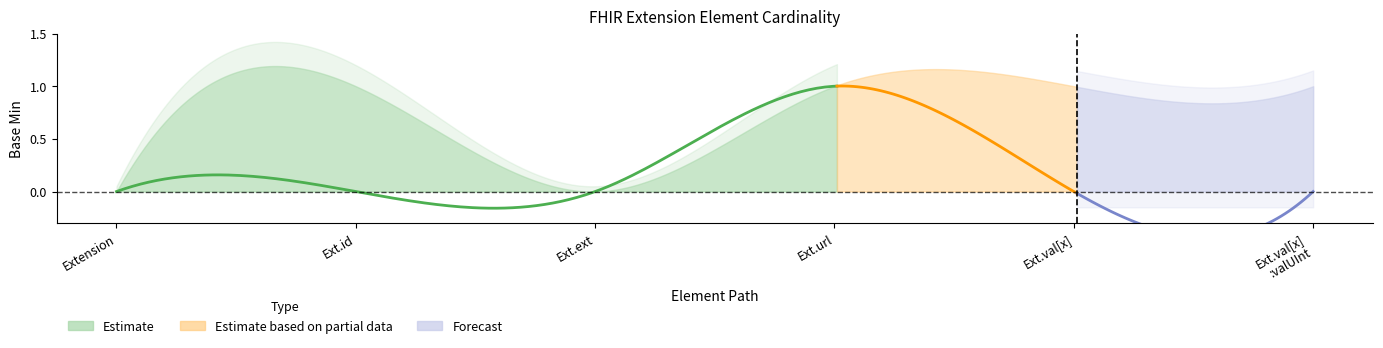

Where is Base Min nearest to the value 0?

Extension